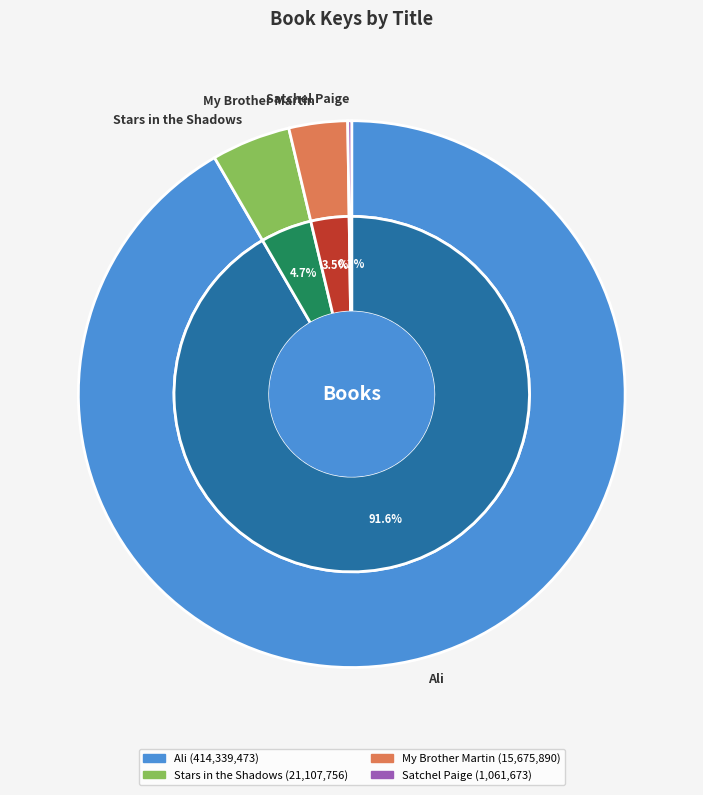

Is there a majority slice in this chart?

Yes